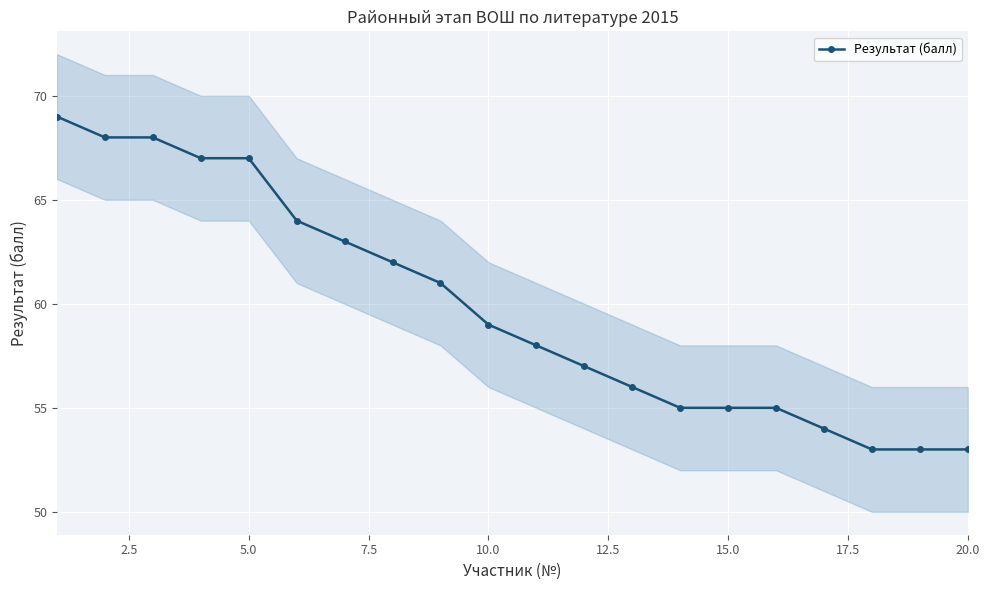

What is the minimum value for Результат (балл)?

53